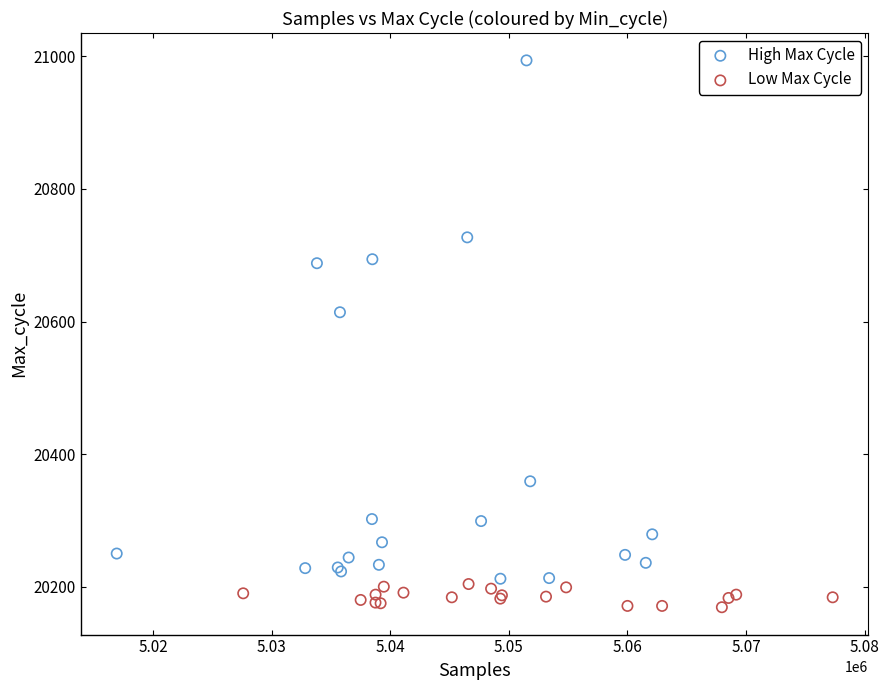

Which series has the widest spread of Y values?

High Max Cycle